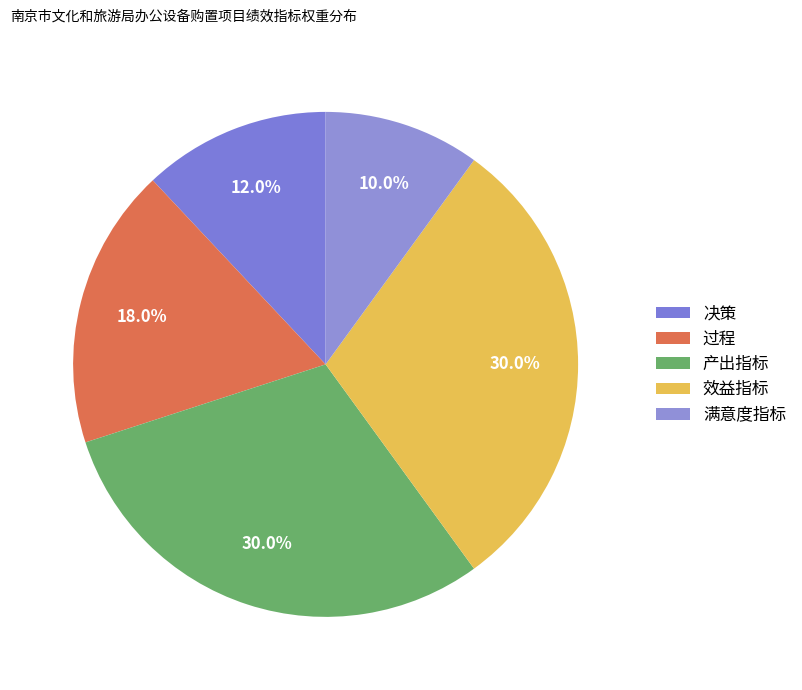

Does any single category account for the majority?

No